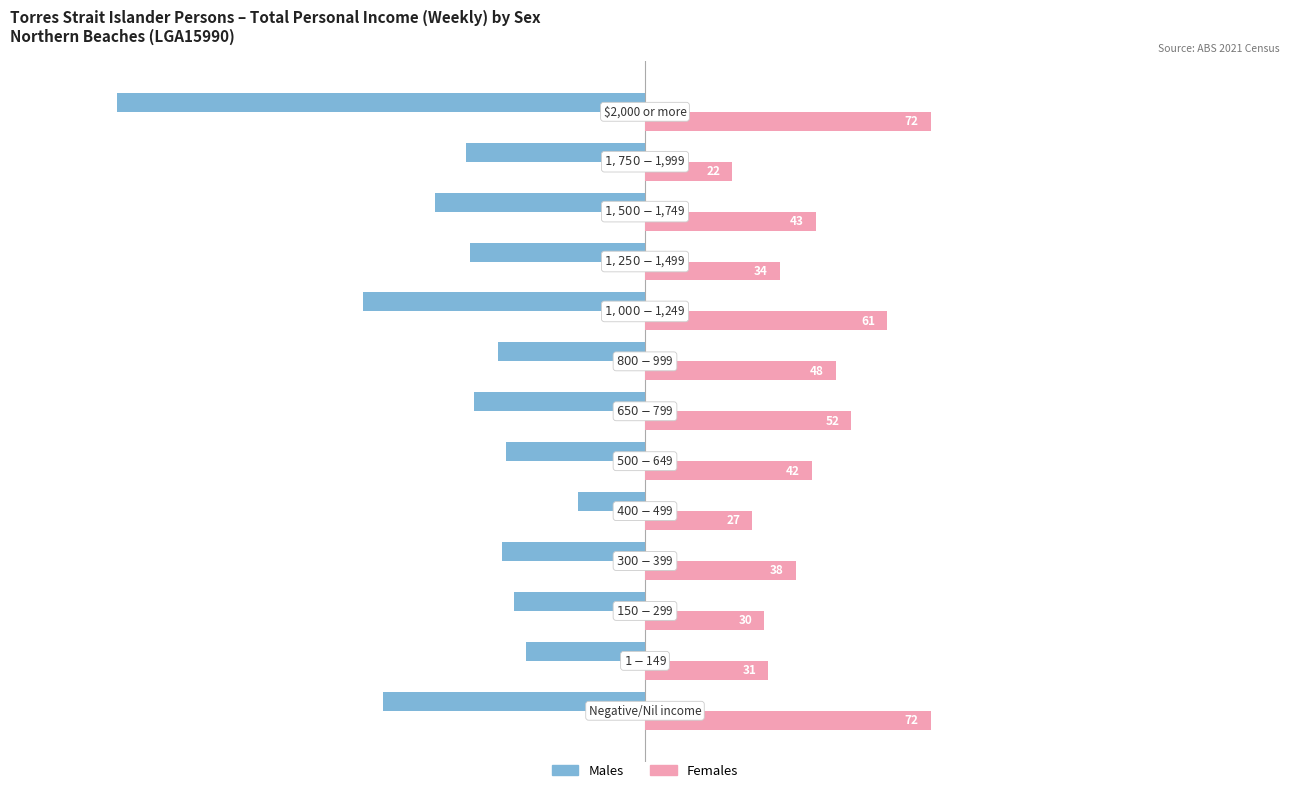

What is the greatest value displayed?

72